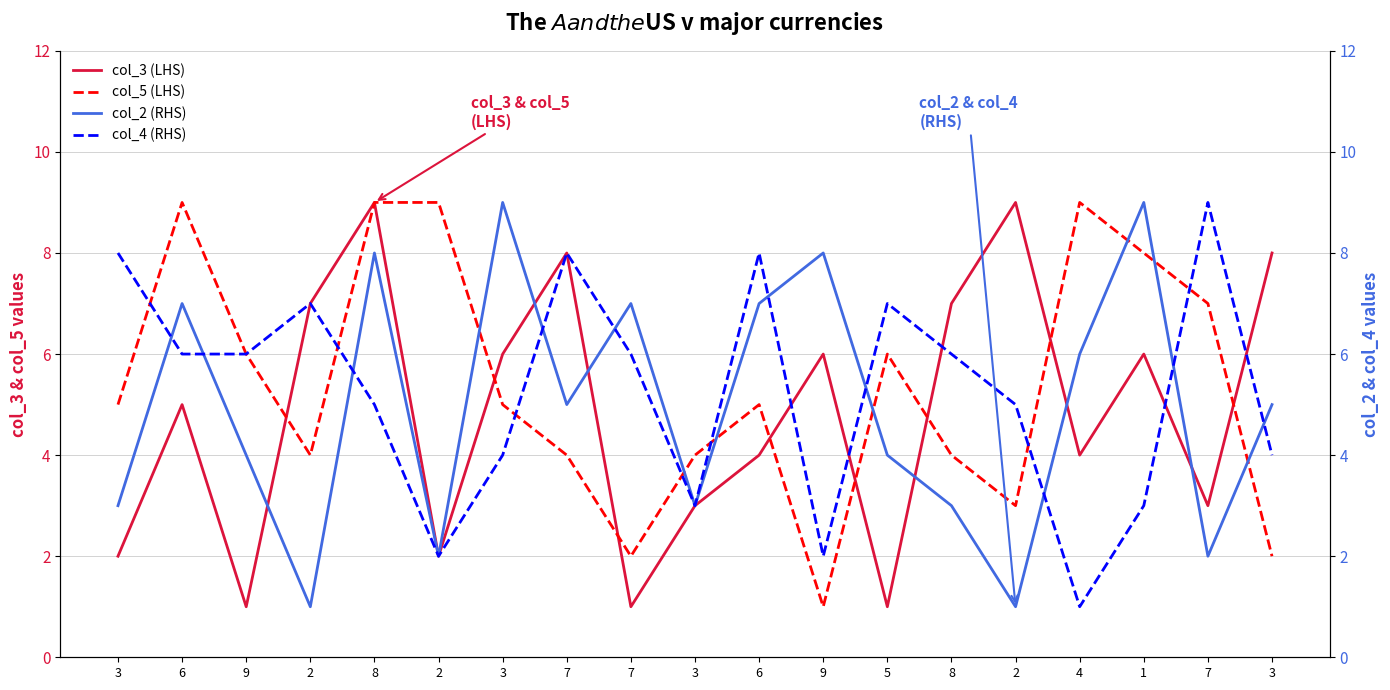

The col_5 (LHS) series shows 3 at 8. True or false?

False